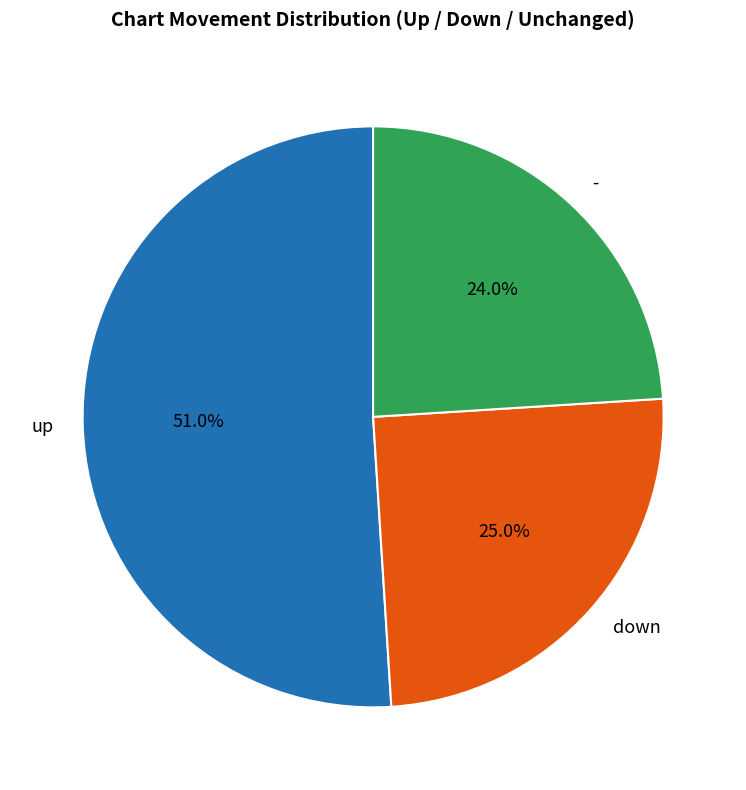

To the nearest percent, what is the combined percentage of up and -?

75%